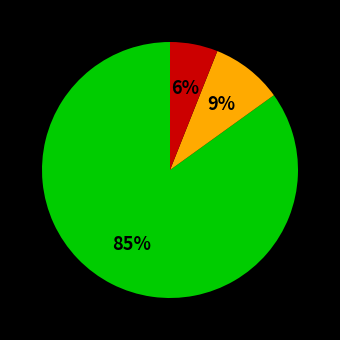

To the nearest percent, what is the average slice percentage?

33%